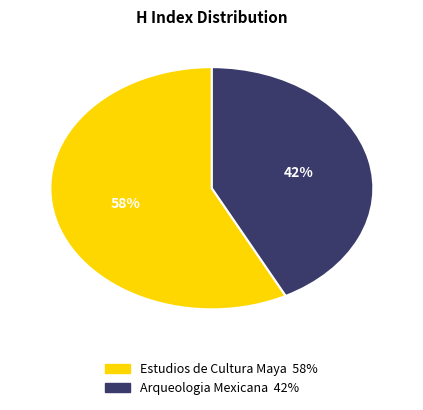

Which slice represents more than half of the pie?

Estudios de Cultura Maya